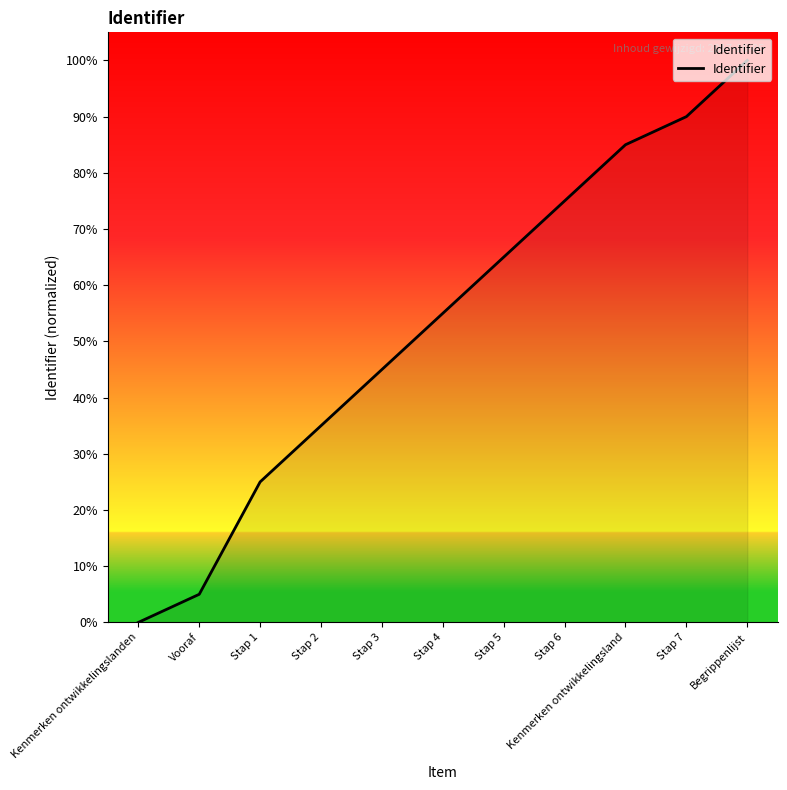

Which has a higher value, Kenmerken ontwikkelingsland or Kenmerken ontwikkelingslanden?

Kenmerken ontwikkelingsland